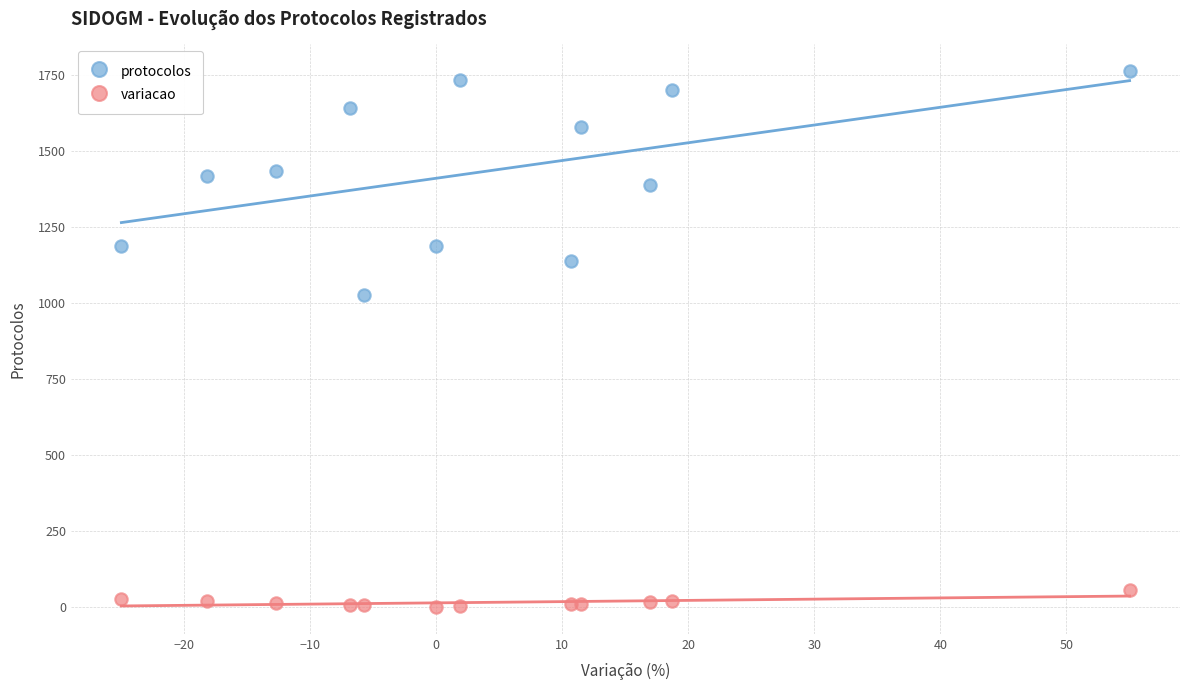

Across all series, what Y value is closest to 882?

1028.0